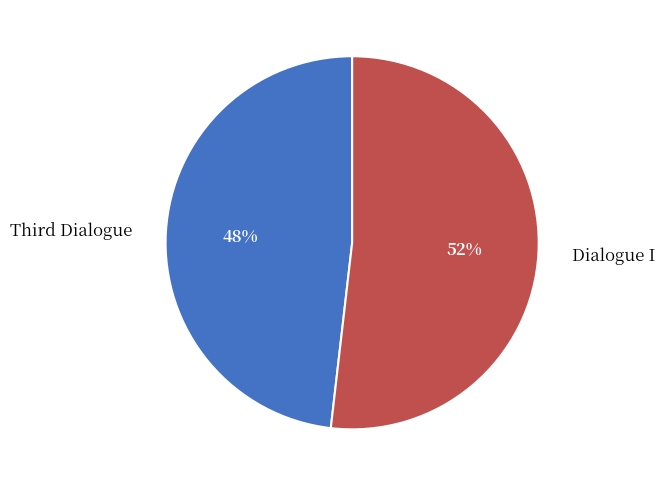

Is Dialogue I the majority of the pie?

Yes